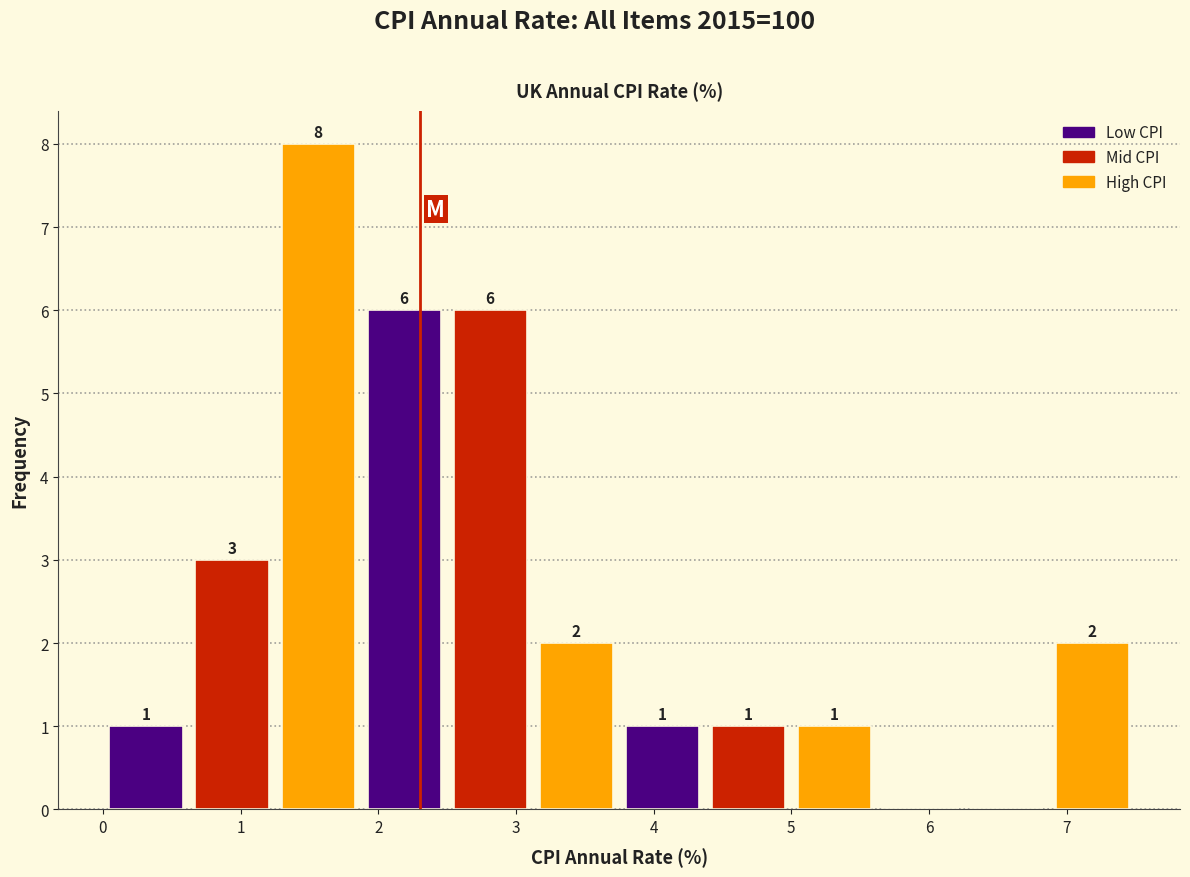

Over which range of the x-axis is the bar tallest?

1.3 to 1.9